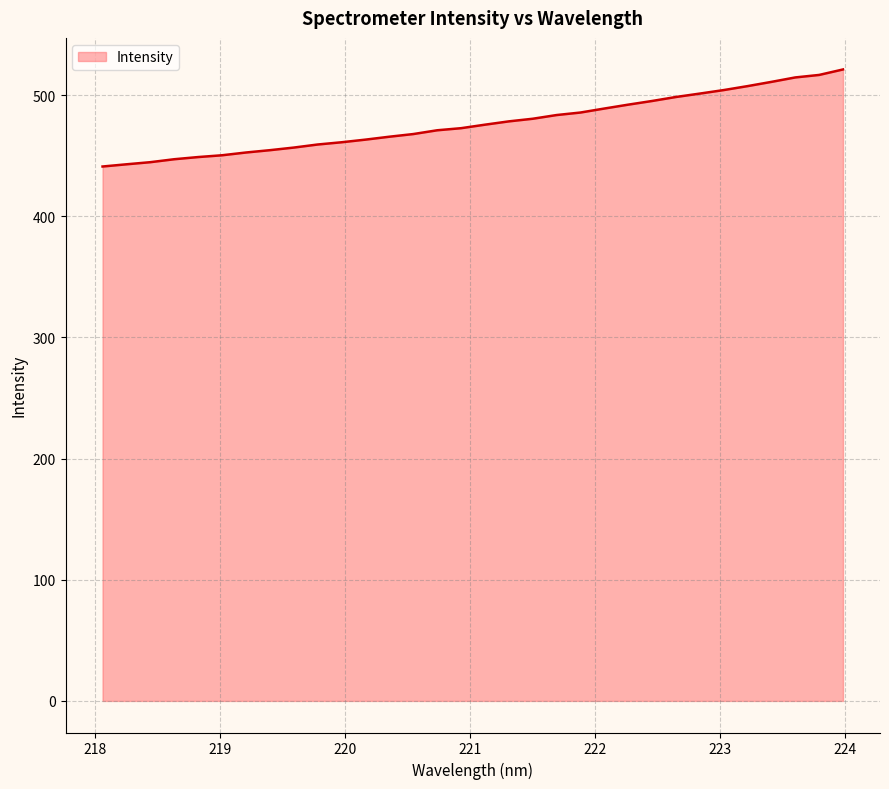

What is the minimum value shown in the chart?

441.0